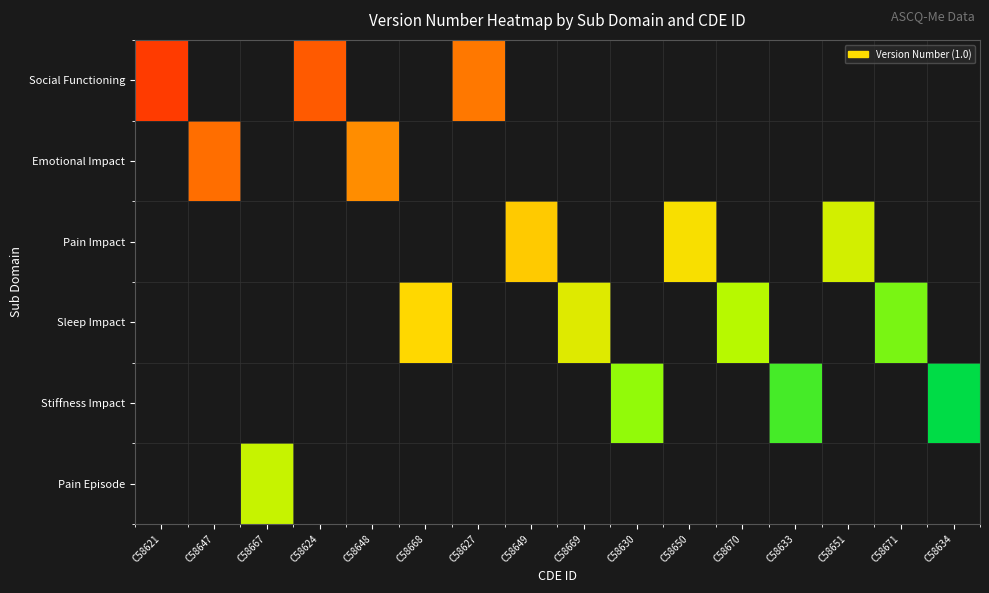

At C58648, list the series in order from largest to smallest.

Social Functioning, Emotional Impact, Pain Impact, Sleep Impact, Stiffness Impact, Pain Episode